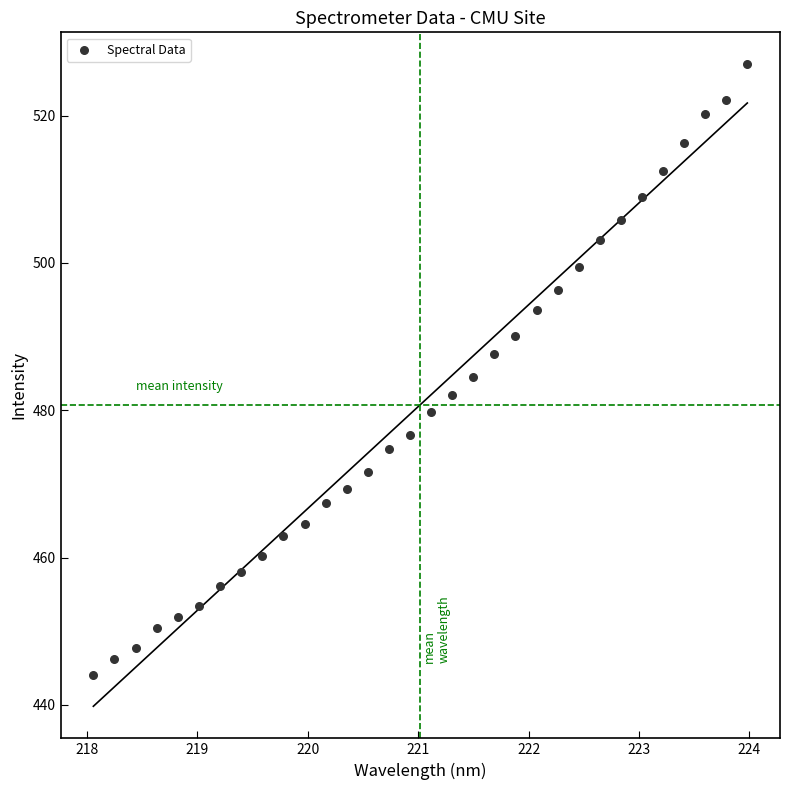

What is the range of X values (max minus min)?

5.9